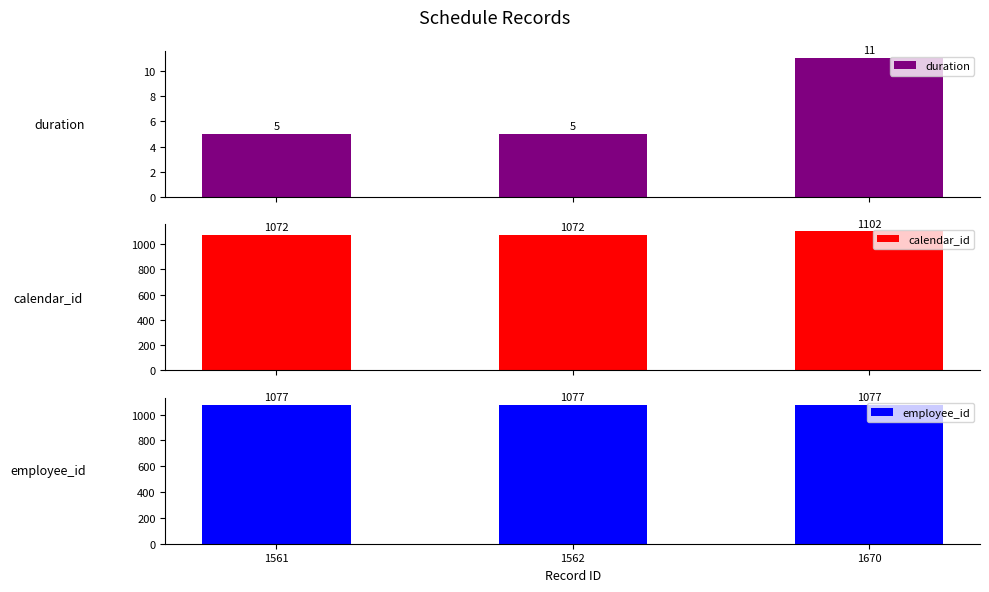

Count the number of data series in this chart.

3